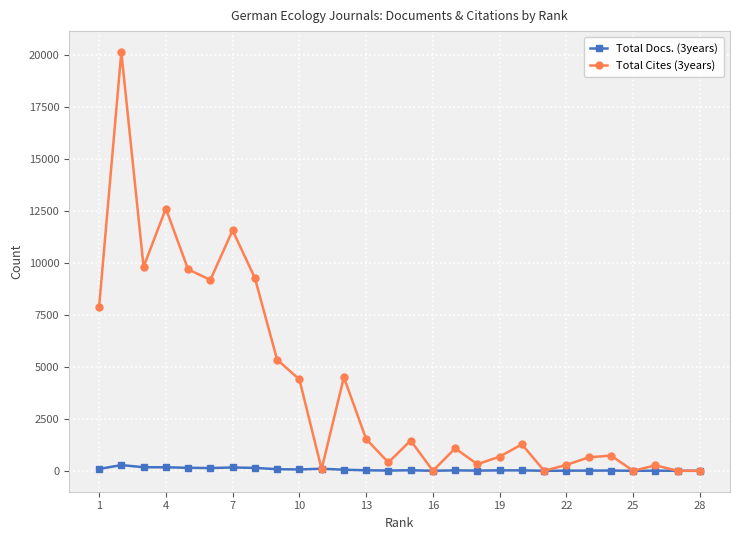

Does the chart have visible grid lines?

Yes